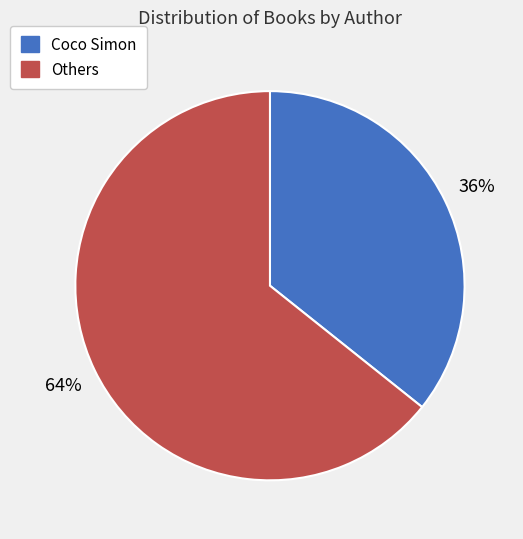

To the nearest percent, what is the average slice percentage?

50%